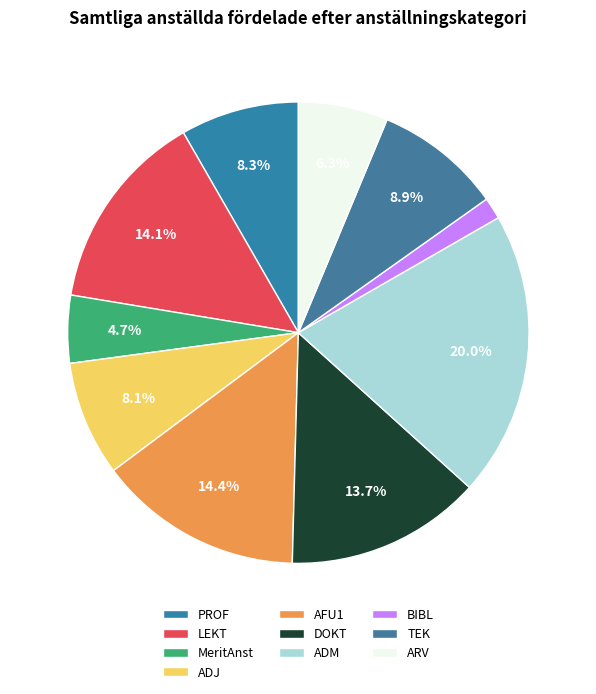

Is PROF the majority of the pie?

No